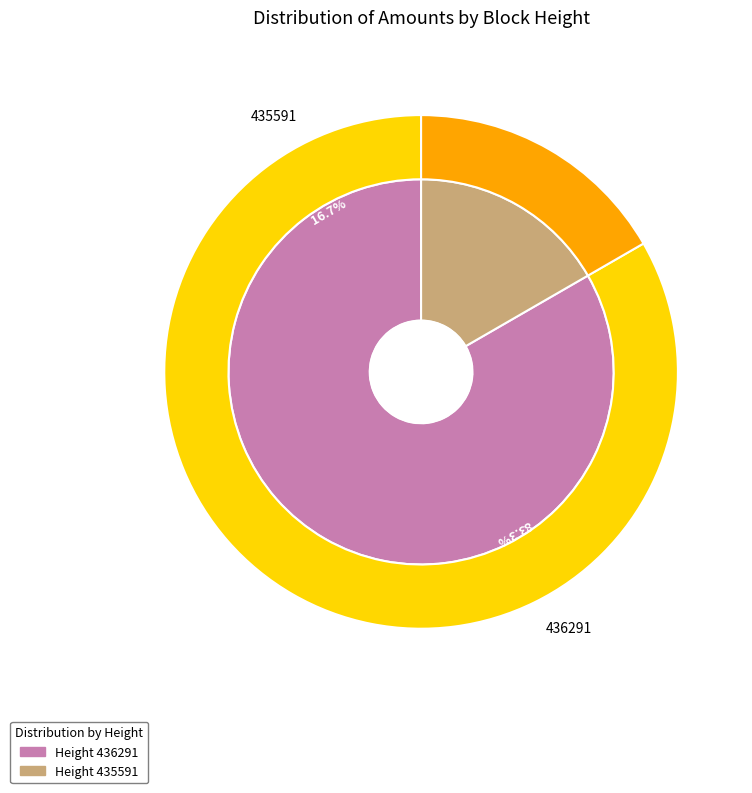

What is the largest slice in the pie chart?

436291